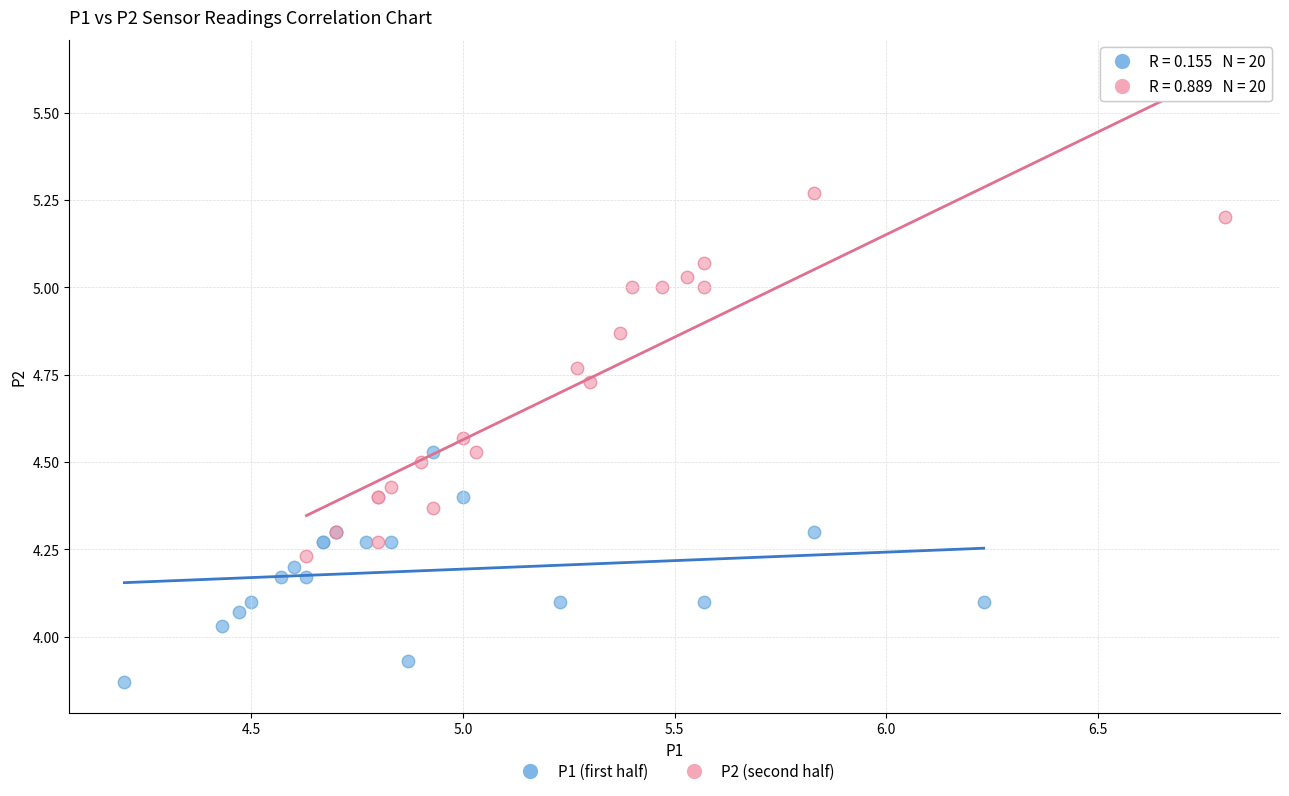

Which series reaches the minimum Y coordinate?

P1 (first half)